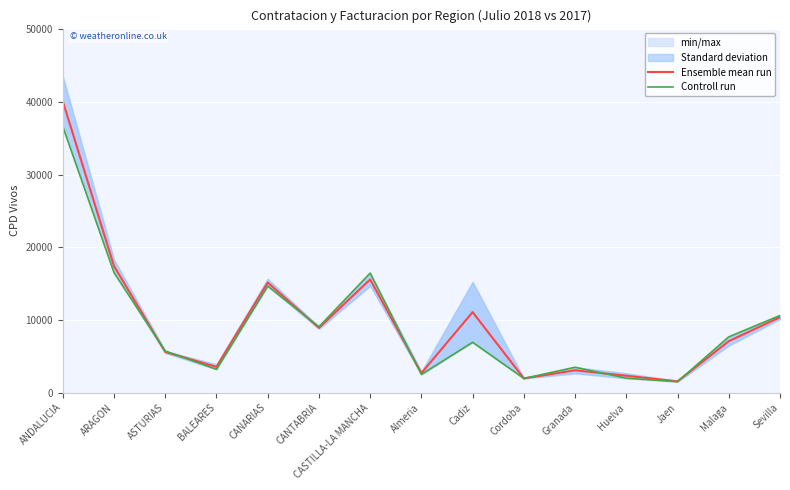

What is the lowest value of the Controll run series?

1499.0